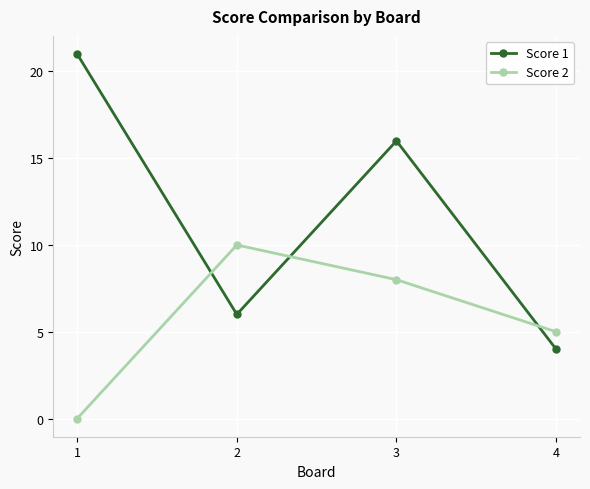

Between which two adjacent categories do Score 2 and Score 1 first intersect?

1 and 2